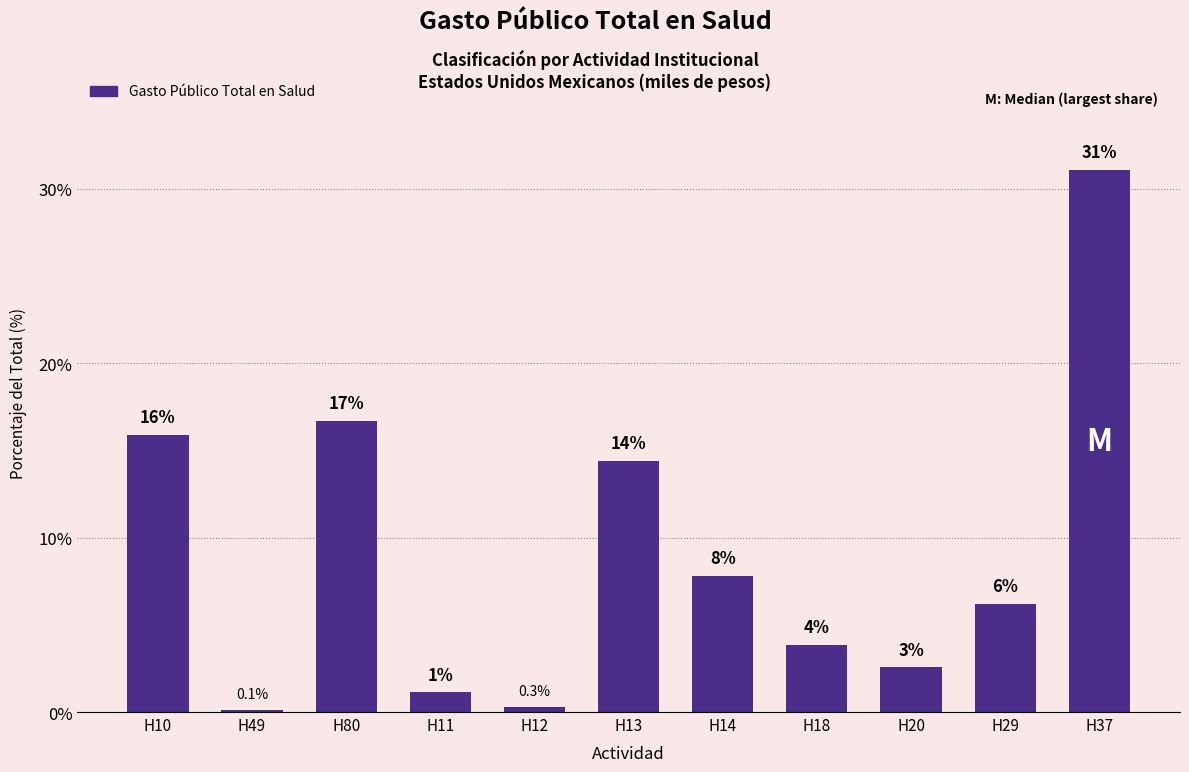

Between H12 and H37, which is larger?

H37